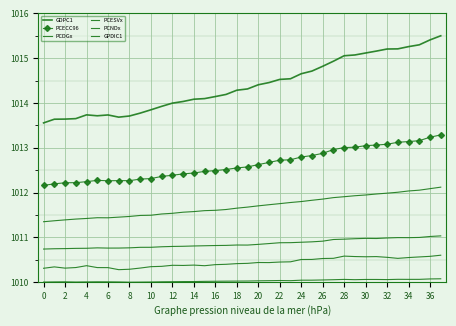

Reading right to left, list all the values displayed in this chart.

GDPC1: 1015.5	1015.4	1015.3	1015.3	1015.2	1015.2	1015.2	1015.1	1015.1	1015.1	1014.9	1014.8	1014.7	1014.7	1014.5	1014.5	1014.5	1014.4	1014.3	1014.3	1014.2	1014.1	1014.1	1014.1	1014.0	1014.0	1013.9	1013.8	1013.8	1013.7	1013.7	1013.7	1013.7	1013.7	1013.7	1013.6	1013.6	1013.6
PCECC96: 1013.3	1013.2	1013.2	1013.1	1013.1	1013.1	1013.1	1013.0	1013.0	1013.0	1013.0	1012.9	1012.8	1012.8	1012.7	1012.7	1012.7	1012.6	1012.6	1012.6	1012.5	1012.5	1012.5	1012.4	1012.4	1012.4	1012.4	1012.3	1012.3	1012.3	1012.3	1012.3	1012.3	1012.2	1012.2	1012.2	1012.2	1012.2
PCDGx: 1010.1	1010.1	1010.1	1010.1	1010.1	1010.1	1010.1	1010.1	1010.1	1010.1	1010.1	1010.0	1010.0	1010.0	1010.0	1010.0	1010.0	1010.0	1010.0	1010.0	1010.0	1010.0	1010.0	1010.0	1010.0	1010.0	1010.0	1010.0	1010.0	1010.0	1010.0	1010.0	1010.0	1010.0	1010.0	1010.0	1010.0	1010.0
PCESVx: 1012.1	1012.1	1012.1	1012.0	1012.0	1012.0	1012.0	1011.9	1011.9	1011.9	1011.9	1011.9	1011.8	1011.8	1011.8	1011.8	1011.7	1011.7	1011.7	1011.7	1011.6	1011.6	1011.6	1011.6	1011.6	1011.5	1011.5	1011.5	1011.5	1011.5	1011.5	1011.4	1011.4	1011.4	1011.4	1011.4	1011.4	1011.3
PCNDx: 1011.0	1011.0	1011.0	1011.0	1011.0	1011.0	1011.0	1011.0	1011.0	1011.0	1011.0	1010.9	1010.9	1010.9	1010.9	1010.9	1010.9	1010.8	1010.8	1010.8	1010.8	1010.8	1010.8	1010.8	1010.8	1010.8	1010.8	1010.8	1010.8	1010.8	1010.8	1010.8	1010.8	1010.8	1010.8	1010.7	1010.7	1010.7
GPDIC1: 1010.6	1010.6	1010.6	1010.5	1010.5	1010.6	1010.6	1010.6	1010.6	1010.6	1010.5	1010.5	1010.5	1010.5	1010.5	1010.4	1010.4	1010.4	1010.4	1010.4	1010.4	1010.4	1010.4	1010.4	1010.4	1010.4	1010.4	1010.3	1010.3	1010.3	1010.3	1010.3	1010.3	1010.4	1010.3	1010.3	1010.3	1010.3